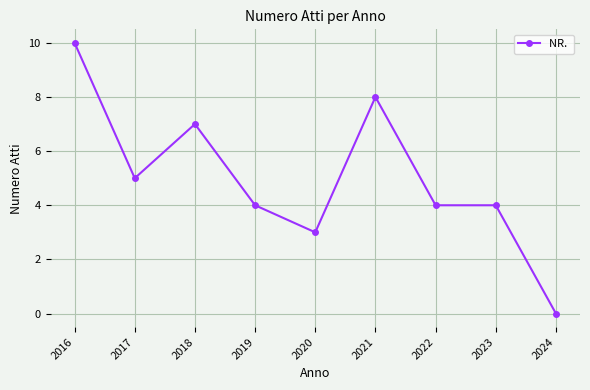

Where is the first local minimum?

2017